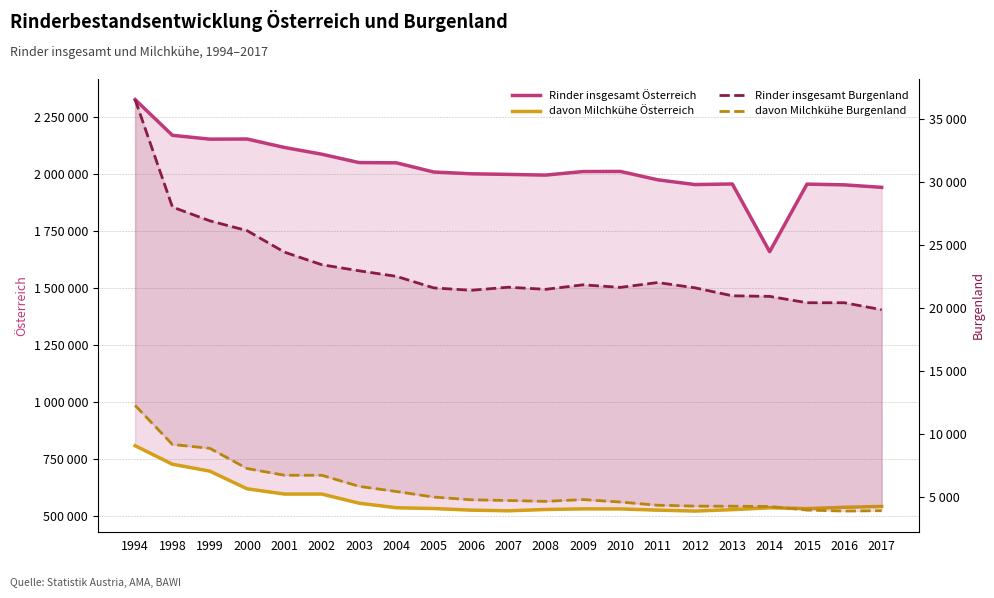

What is the difference between the maximum and second lowest values in the Rinder insgesamt Österreich series?

385124